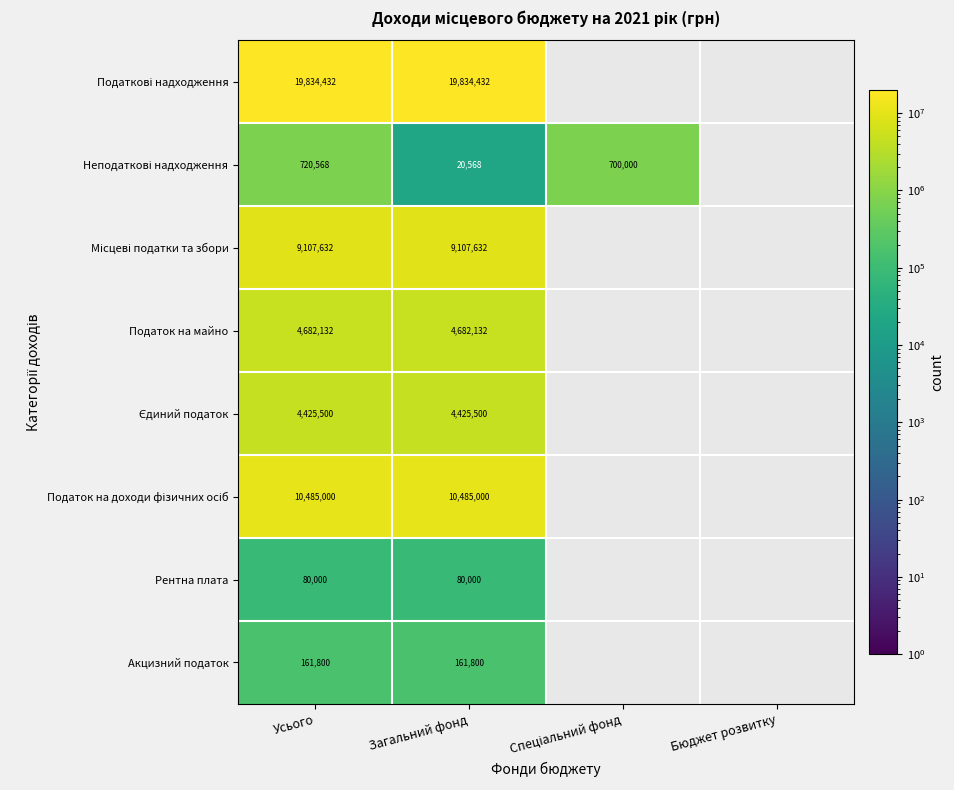

True or false: Податок на майно has a value of 4682132 at Усього.

True